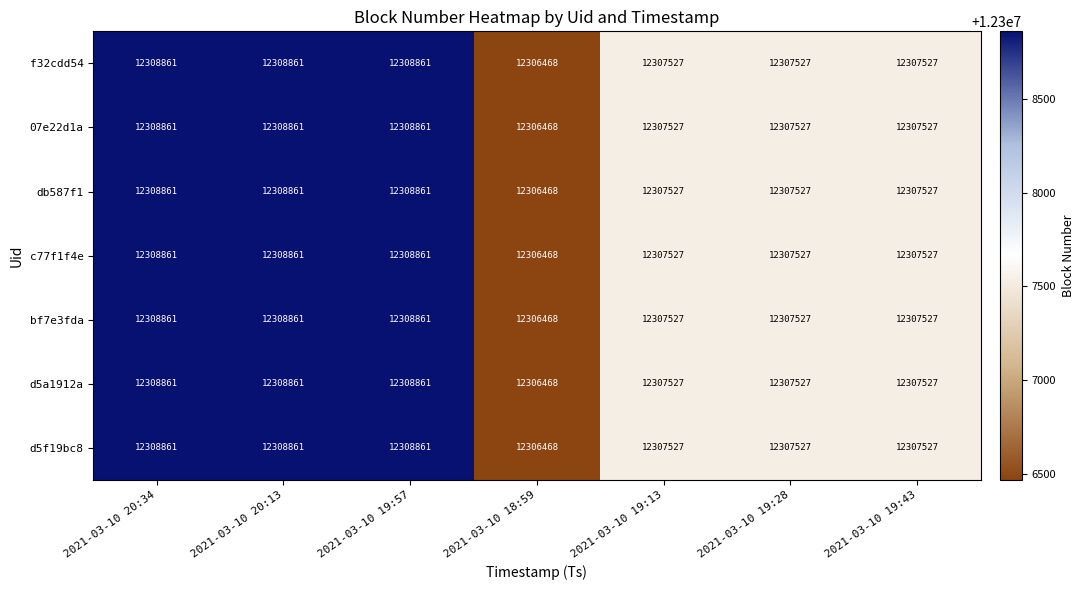

What is the sum of the f32cdd54 values at 2021-03-10 19:57 and 2021-03-10 19:13?

24616388